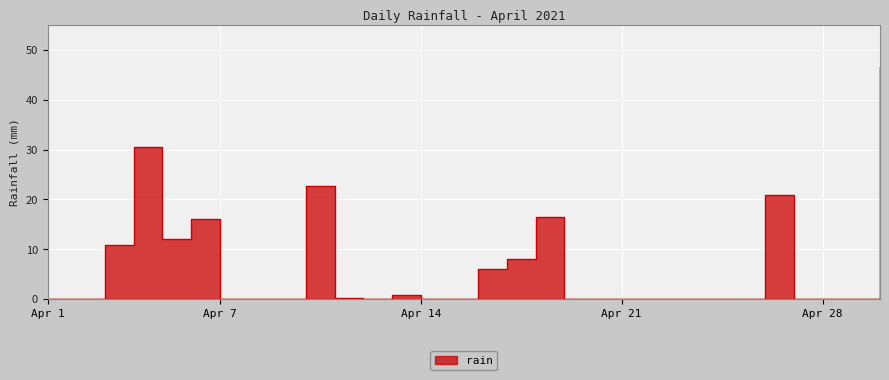

How many lines are shown in the chart?

1